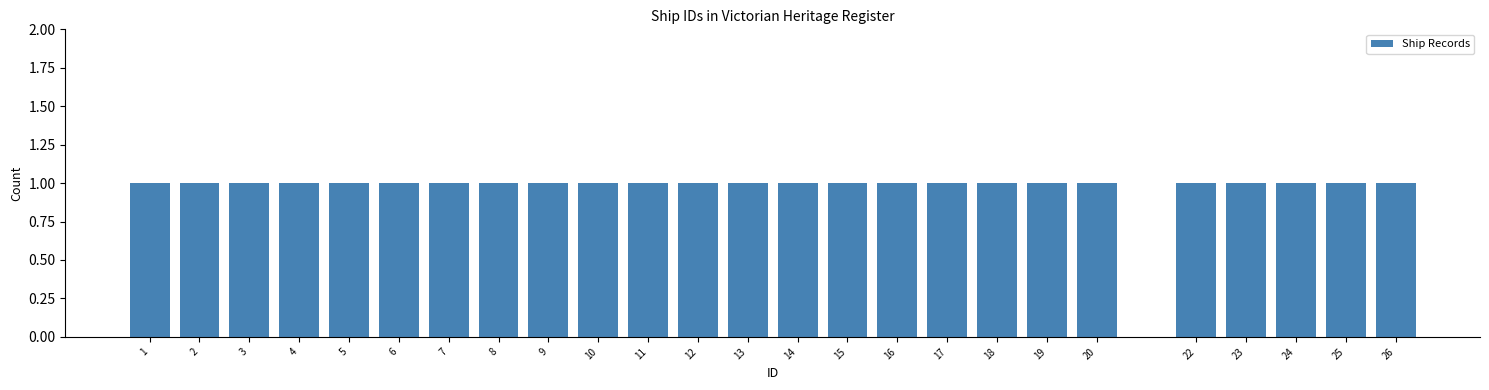

Reading left to right, list every bar in this chart as the range it spans on the x-axis followed by its height. The values are not printed on the chart, so give them approximately, as read against the axis.

0.5 to 1.5: 1
1.5 to 2.5: 1
2.5 to 3.5: 1
3.5 to 4.5: 1
4.5 to 5.5: 1
5.5 to 6.5: 1
6.5 to 7.5: 1
7.5 to 8.5: 1
8.5 to 9.5: 1
9.5 to 10.5: 1
10.5 to 11.5: 1
11.5 to 12.5: 1
12.5 to 13.5: 1
13.5 to 14.5: 1
14.5 to 15.5: 1
15.5 to 16.5: 1
16.5 to 17.5: 1
17.5 to 18.5: 1
18.5 to 19.5: 1
19.5 to 20.5: 1
20.5 to 21.5: 0
21.5 to 22.5: 1
22.5 to 23.5: 1
23.5 to 24.5: 1
24.5 to 25.5: 1
25.5 to 26.5: 1